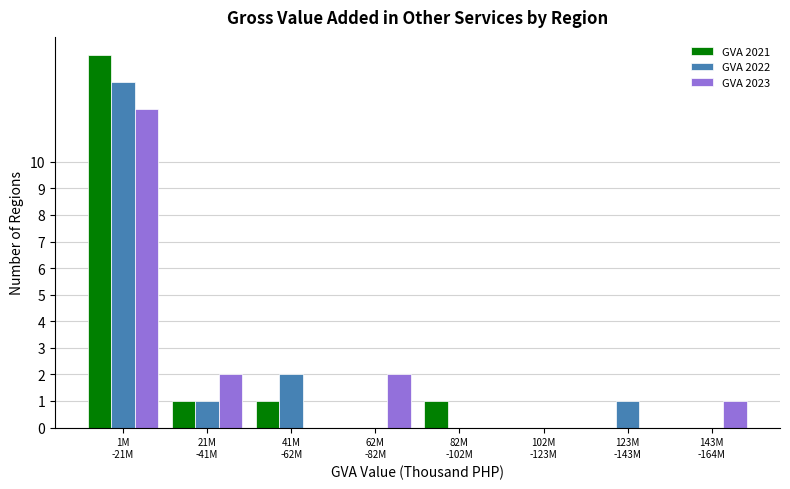

What is the greatest value displayed?

14